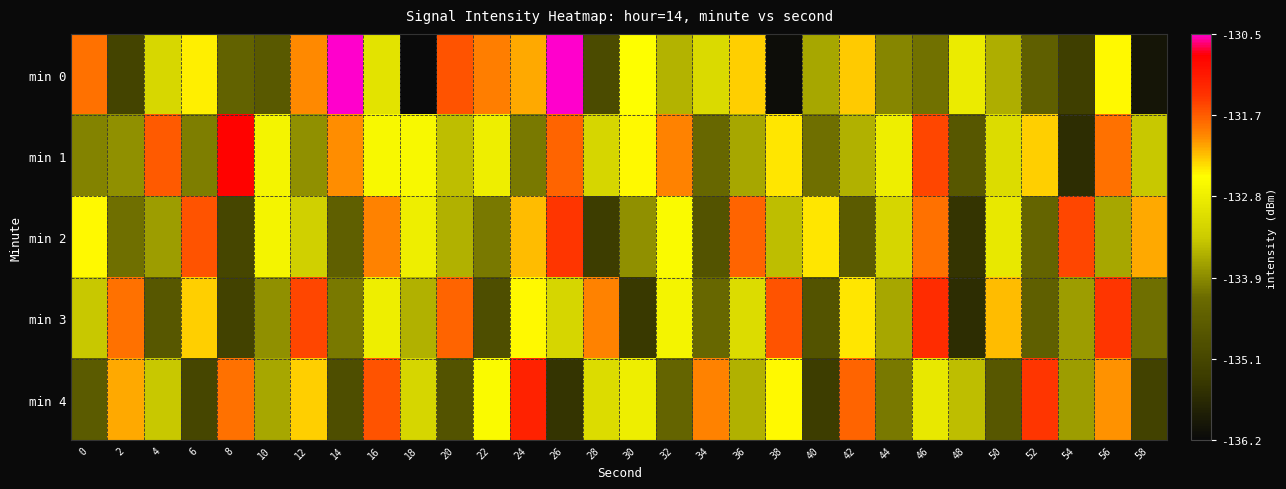

Reading right to left, list all the values displayed in this chart.

min 0: 58=-136.0	56=-132.5	54=-135.3	52=-134.5	50=-133.6	48=-132.8	46=-134.2	44=-134.0	42=-132.3	40=-133.7	38=-136.2	36=-132.3	34=-133.1	32=-133.6	30=-132.5	28=-135.0	26=-130.5	24=-132.1	22=-131.9	20=-131.6	18=-136.2	16=-133.0	14=-130.5	12=-132.0	10=-134.6	8=-134.4	6=-132.4	4=-133.2	2=-135.2	0=-131.8
min 1: 58=-133.4	56=-131.8	54=-135.6	52=-132.3	50=-133.1	48=-134.7	46=-131.5	44=-132.8	42=-133.6	40=-134.2	38=-132.4	36=-133.7	34=-134.3	32=-131.9	30=-132.5	28=-133.2	26=-131.7	24=-134.1	22=-132.8	20=-133.5	18=-132.6	16=-132.6	14=-132.0	12=-133.9	10=-132.7	8=-130.8	6=-134.1	4=-131.7	2=-133.9	0=-134.0
min 2: 58=-132.1	56=-133.7	54=-131.5	52=-134.4	50=-132.9	48=-135.5	46=-131.8	44=-133.2	42=-134.6	40=-132.4	38=-133.5	36=-131.7	34=-134.8	32=-132.6	30=-133.9	28=-135.3	26=-131.4	24=-132.2	22=-134.1	20=-133.6	18=-132.8	16=-131.9	14=-134.5	12=-133.3	10=-132.7	8=-135.1	6=-131.6	4=-133.8	2=-134.2	0=-132.5
min 3: 58=-134.2	56=-131.4	54=-133.8	52=-134.5	50=-132.2	48=-135.6	46=-131.3	44=-133.7	42=-132.4	40=-134.8	38=-131.6	36=-133.1	34=-134.3	32=-132.7	30=-135.4	28=-131.9	26=-133.2	24=-132.5	22=-134.9	20=-131.7	18=-133.6	16=-132.8	14=-134.1	12=-131.5	10=-133.9	8=-135.2	6=-132.3	4=-134.7	2=-131.8	0=-133.4
min 4: 58=-135.2	56=-132.0	54=-133.8	52=-131.4	50=-134.7	48=-133.5	46=-132.9	44=-134.1	42=-131.7	40=-135.3	38=-132.5	36=-133.6	34=-131.9	32=-134.4	30=-132.8	28=-133.1	26=-135.5	24=-131.2	22=-132.6	20=-134.8	18=-133.2	16=-131.6	14=-134.9	12=-132.3	10=-133.7	8=-131.8	6=-135.1	4=-133.4	2=-132.1	0=-134.6